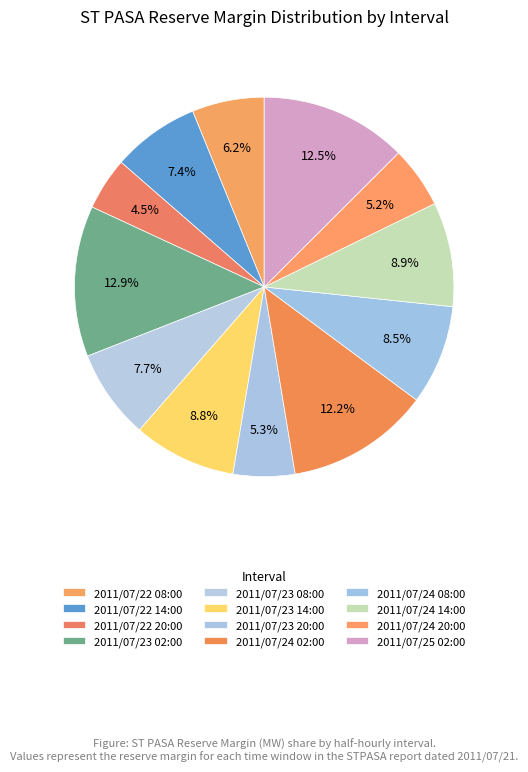

Does 2011/07/23 14:00 account for over 50% of the chart?

No